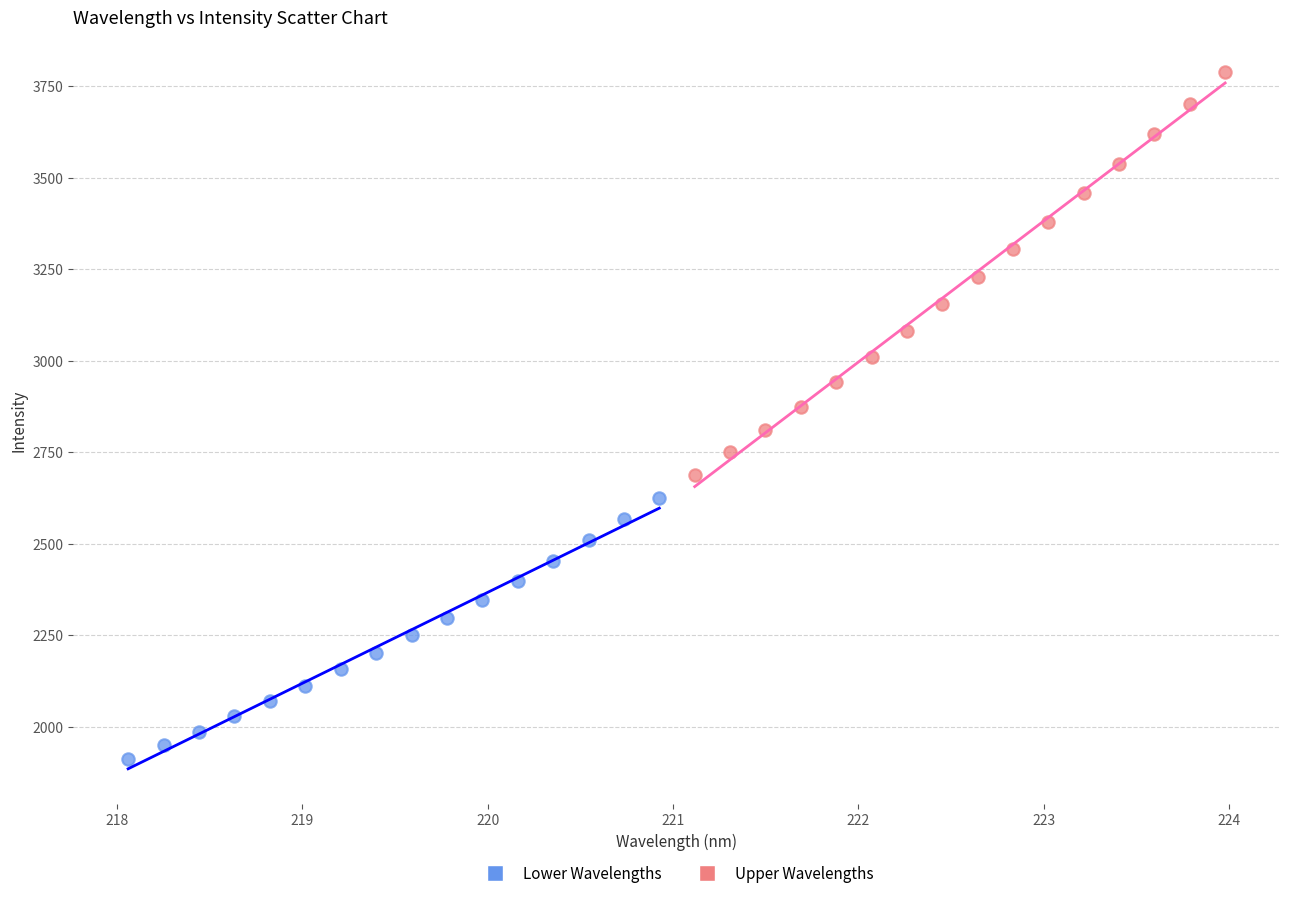

Which series contains the lowest Y value?

Lower Wavelengths